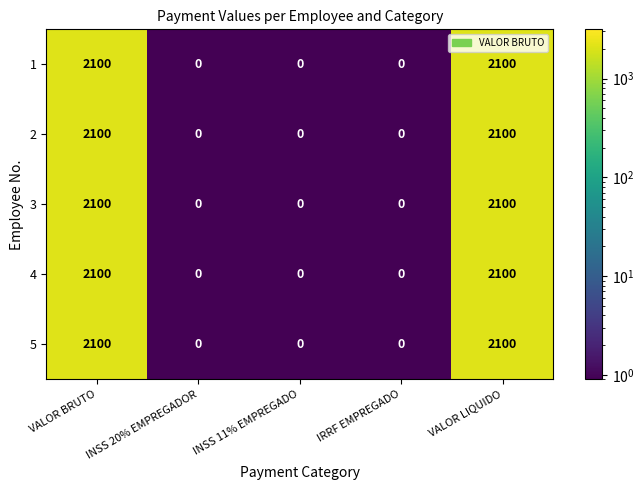

What is the maximum value for 5?

2100